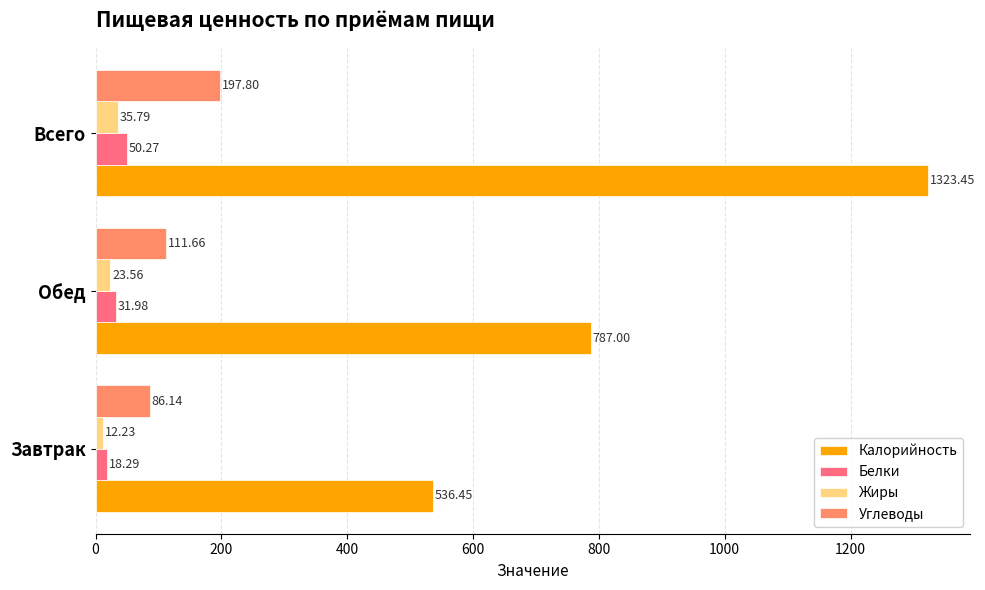

What is the sum of all Углеводы values?

395.6